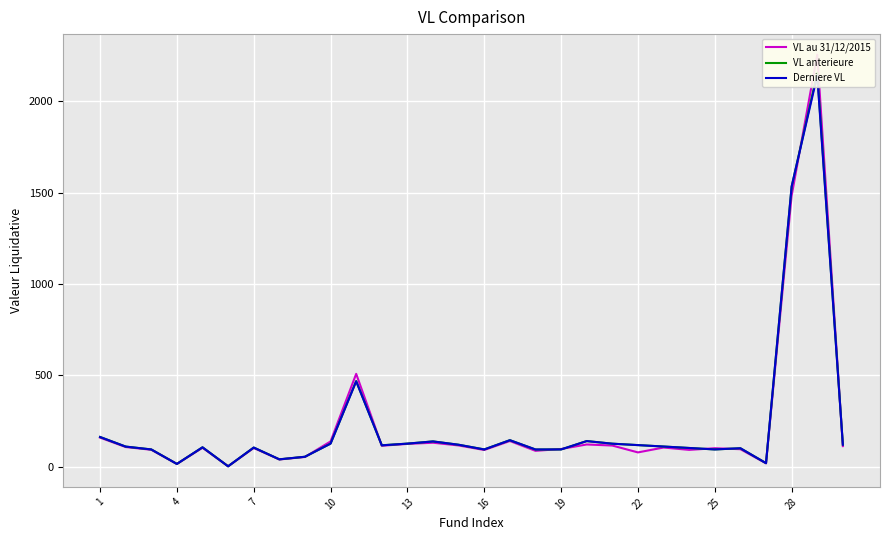

Is it true that VL au 31/12/2015 equals 15.9 at 22?

False